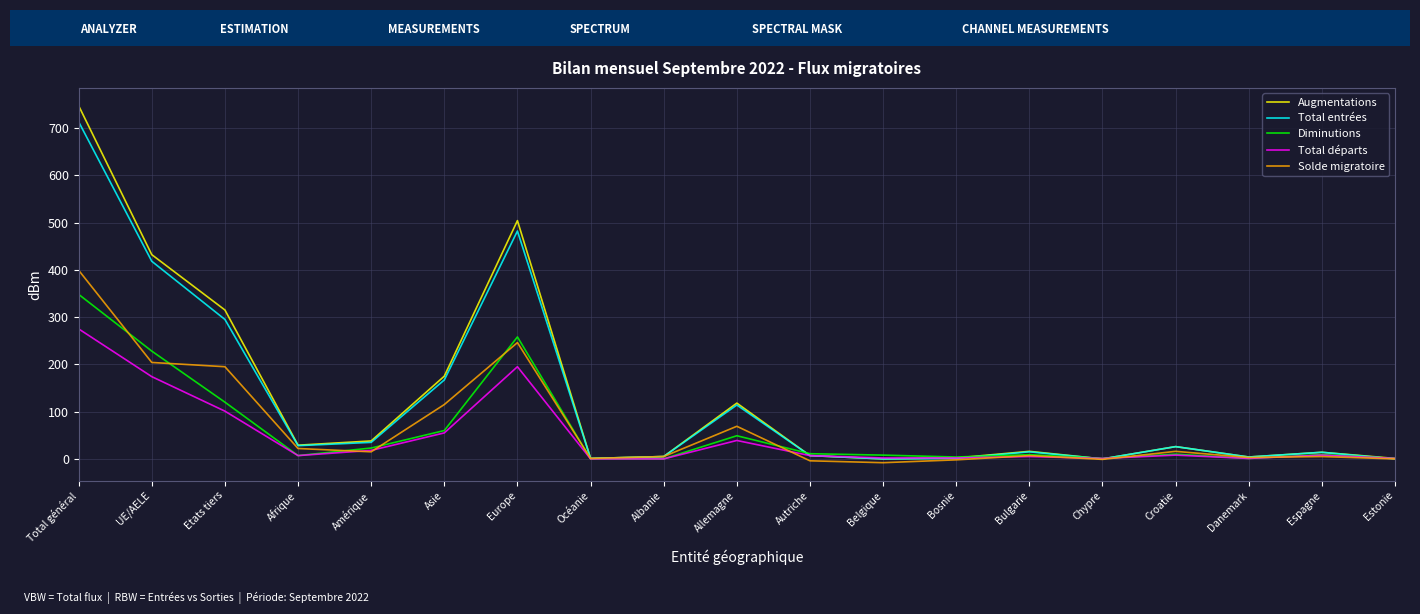

What position from the right is UE/AELE?

18